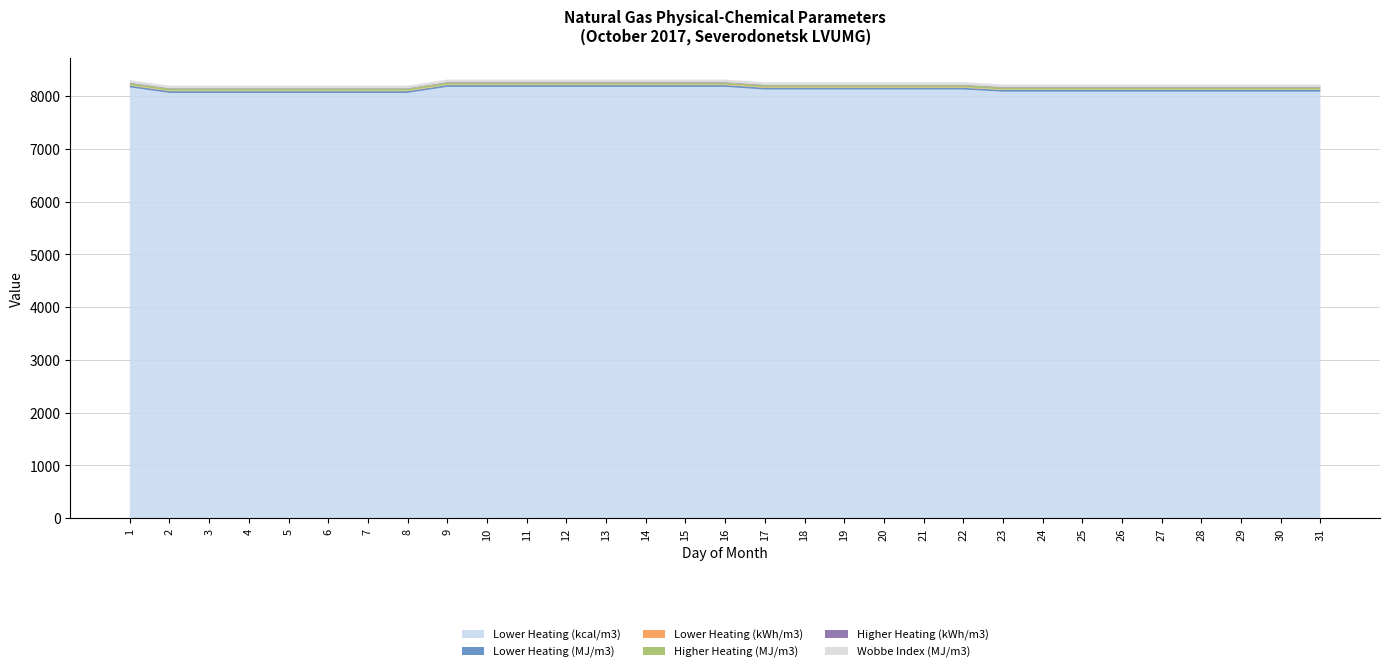

Reading left to right, extract all data points from this chart.

Lower Heating (kcal/m3): 8166.4	8061.9	8061.9	8061.9	8061.9	8061.9	8061.9	8061.9	8176.4	8176.4	8176.4	8176.4	8176.4	8176.4	8176.4	8176.4	8126.0	8126.0	8126.0	8126.0	8126.0	8126.0	8084.8	8084.8	8084.8	8084.8	8084.8	8084.8	8084.8	8084.8	8084.8
Lower Heating (MJ/m3): 34.2	33.8	33.8	33.8	33.8	33.8	33.8	33.8	34.2	34.2	34.2	34.2	34.2	34.2	34.2	34.2	34.0	34.0	34.0	34.0	34.0	34.0	33.8	33.8	33.8	33.8	33.8	33.8	33.8	33.8	33.8
Lower Heating (kWh/m3): 9.5	9.4	9.4	9.4	9.4	9.4	9.4	9.4	9.5	9.5	9.5	9.5	9.5	9.5	9.5	9.5	9.5	9.5	9.5	9.5	9.5	9.5	9.4	9.4	9.4	9.4	9.4	9.4	9.4	9.4	9.4
Higher Heating (MJ/m3): 37.8	37.3	37.3	37.3	37.3	37.3	37.3	37.3	37.9	37.9	37.9	37.9	37.9	37.9	37.9	37.9	37.6	37.6	37.6	37.6	37.6	37.6	37.5	37.5	37.5	37.5	37.5	37.5	37.5	37.5	37.5
Higher Heating (kWh/m3): 10.5	10.4	10.4	10.4	10.4	10.4	10.4	10.4	10.5	10.5	10.5	10.5	10.5	10.5	10.5	10.5	10.5	10.5	10.5	10.5	10.5	10.5	10.4	10.4	10.4	10.4	10.4	10.4	10.4	10.4	10.4
Wobbe Index (MJ/m3): 47.0	46.6	46.6	46.6	46.6	46.6	46.6	46.6	47.6	47.6	47.6	47.6	47.6	47.6	47.6	47.6	47.2	47.2	47.2	47.2	47.2	47.2	47.0	47.0	47.0	47.0	47.0	47.0	47.0	47.0	47.0